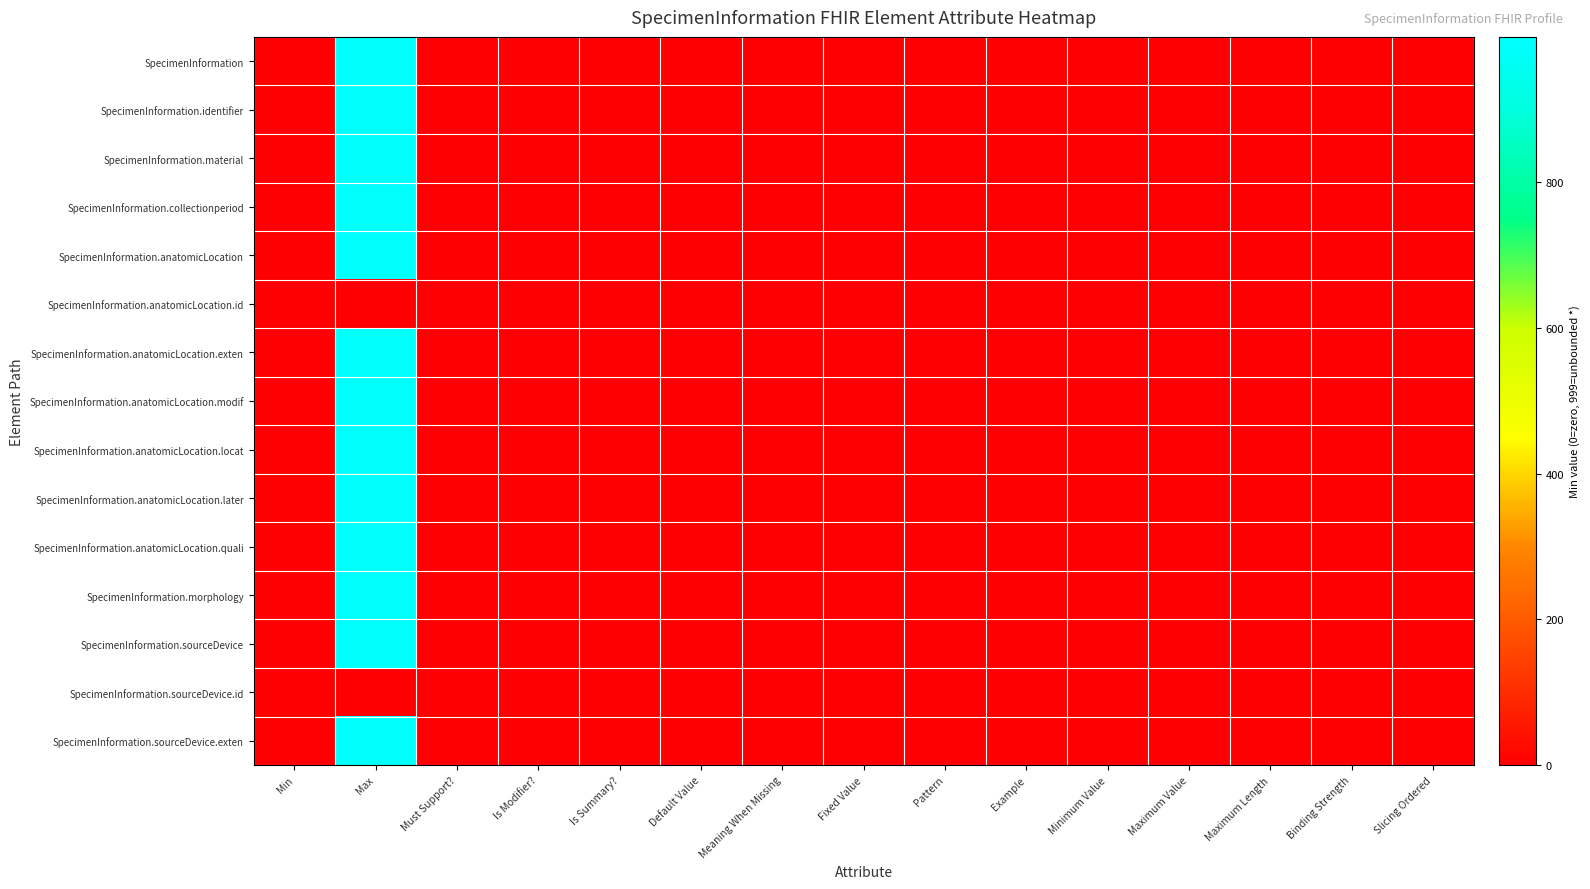

At which category does the chart reach its peak across all series?

Max